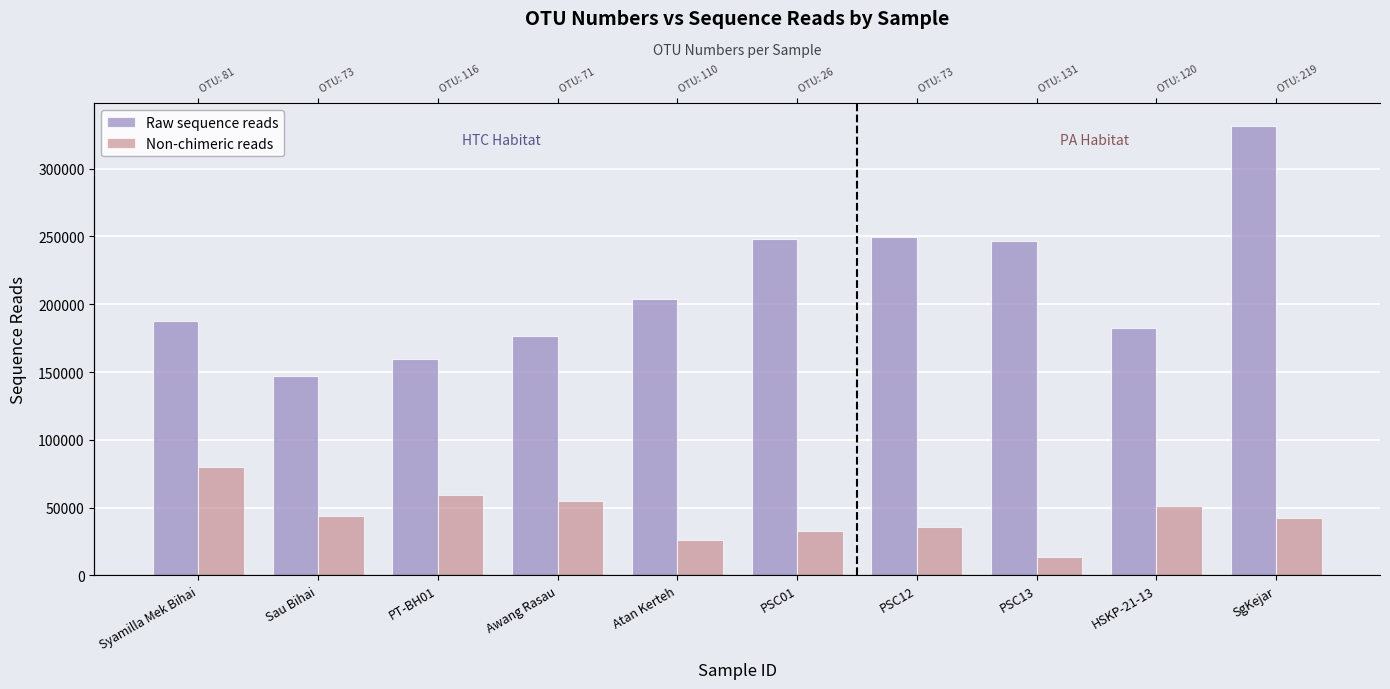

Between HSKP-21-13 and SgKejar, which series saw the biggest shift?

Raw sequence reads